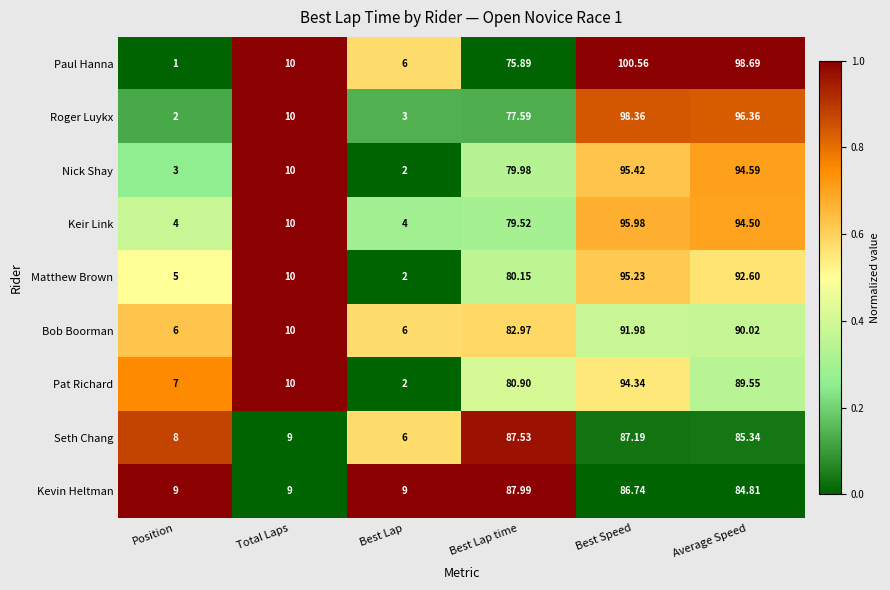

Between Position and Total Laps, which series saw the biggest shift?

Paul Hanna